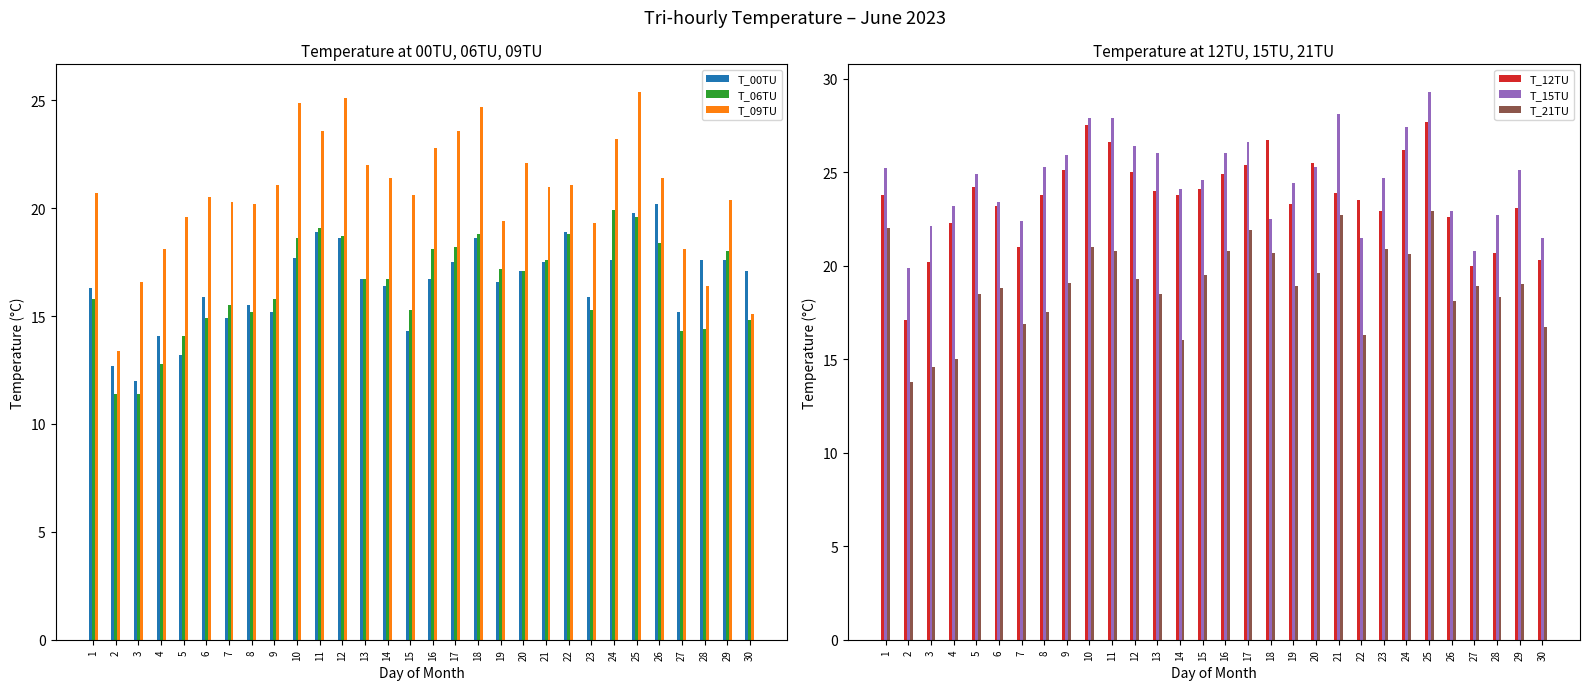

What is the maximum value shown in the chart?

29.3